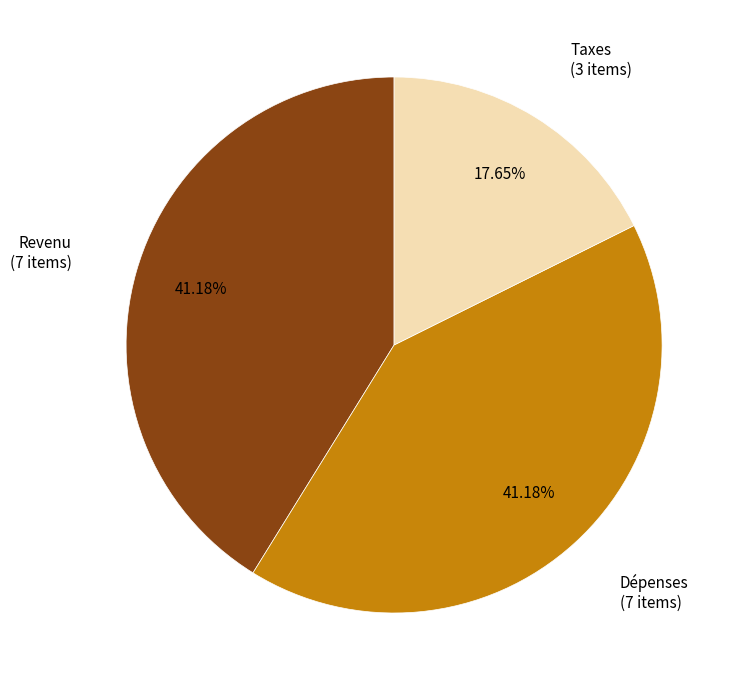

How much of the chart is everything except Taxes?

82.4%